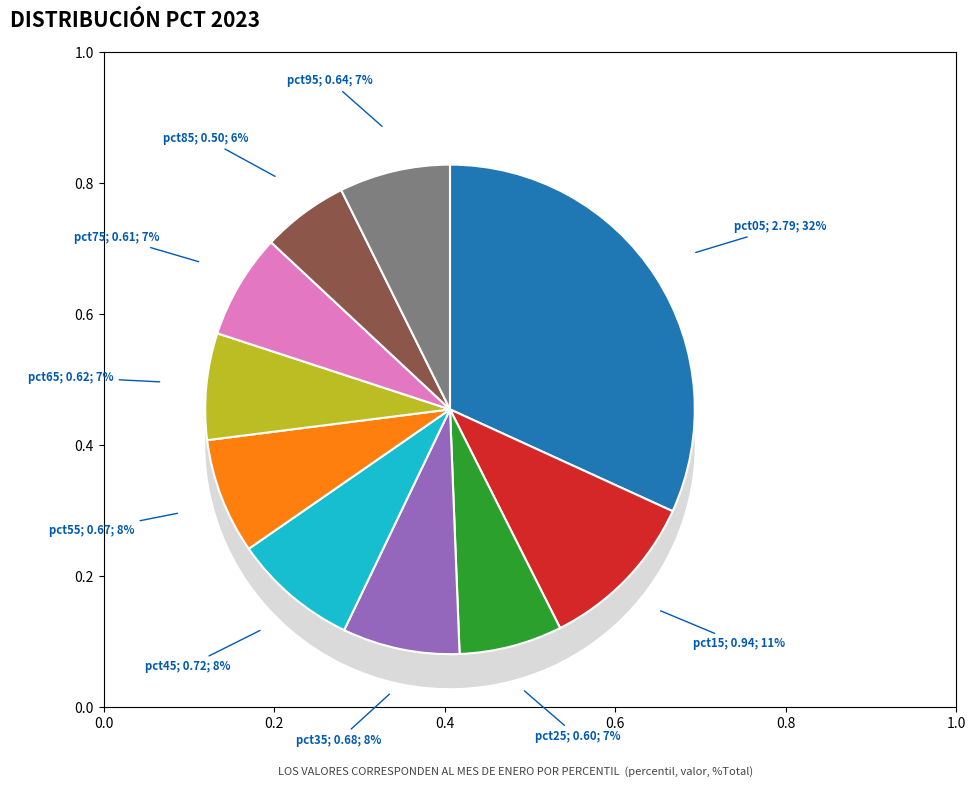

Rank the categories by value from highest to lowest.

pct05, pct15, pct45, pct35, pct55, pct95, pct65, pct75, pct25, pct85